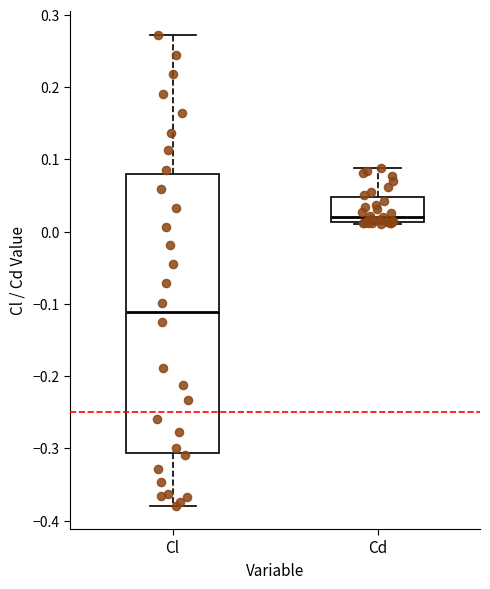

Reading left to right, transcribe this box plot: for each box, give where its median line is, the range the box spans, and where its two whiskers end, as read against the y-axis. The values are not printed on the chart, so give them approximately, as read against the axis.

Cl: median -0.11, box -0.31 to 0.08, whiskers -0.38 to 0.27
Cd: median 0.02, box 0.01 to 0.05, whiskers 0.01 to 0.09